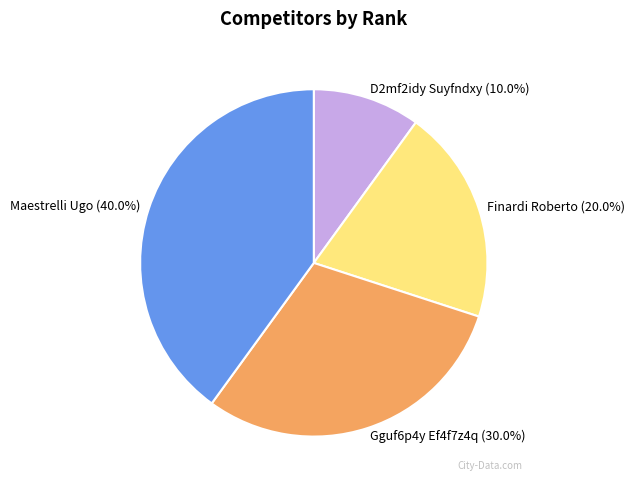

How many slices are in this pie chart?

4